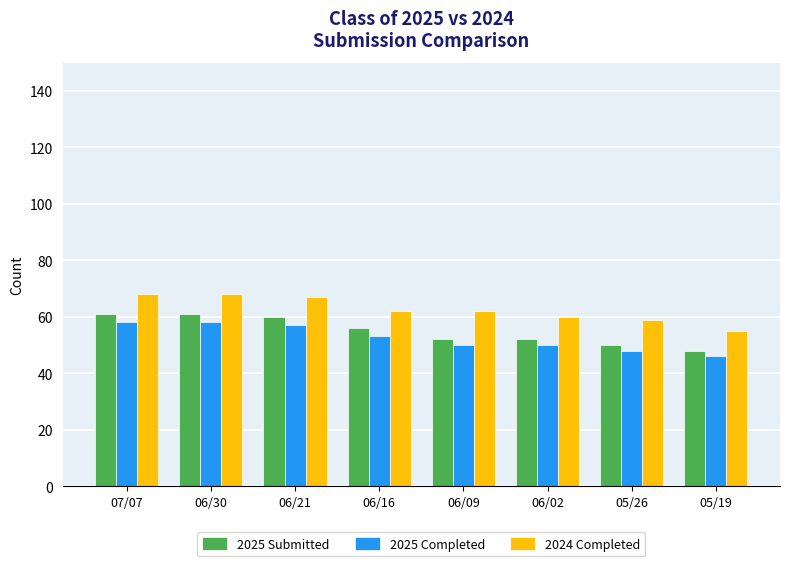

What is the sum of the 2024 Completed values at 05/26 and 06/30?

127